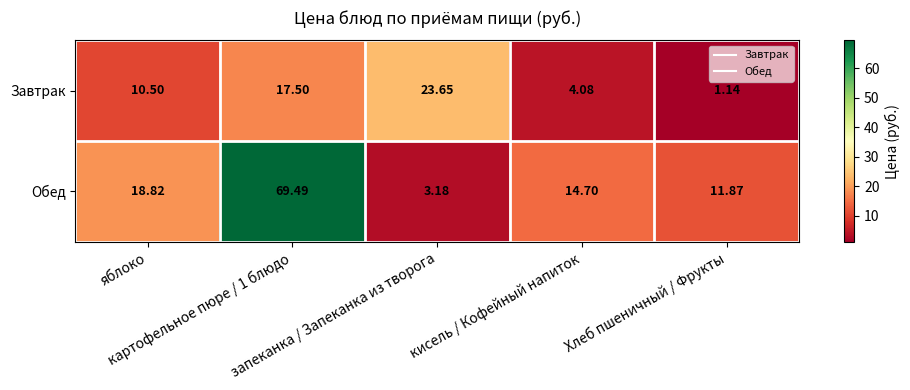

Between картофельное пюре / 1 блюдо and кисель / Кофейный напиток, which series saw the biggest shift?

Обед